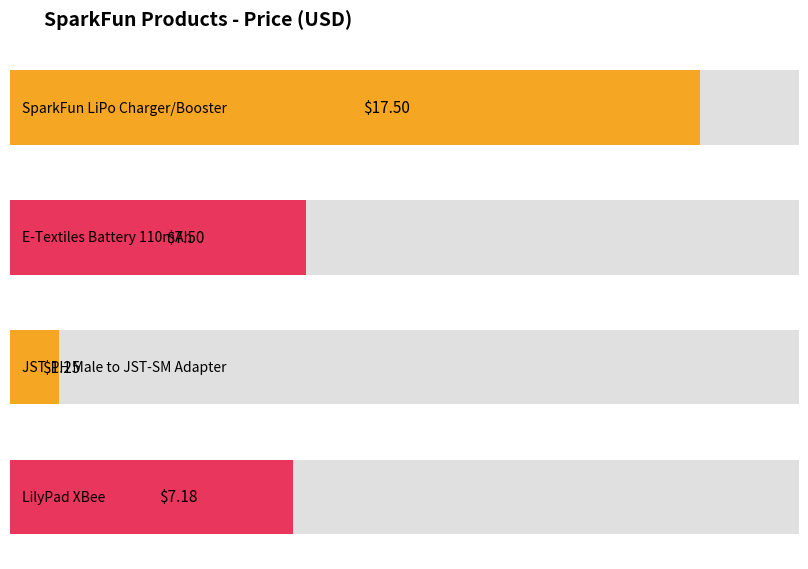

Reading right to left, transcribe all the data shown in this chart.

7.2	1.2	7.5	17.5